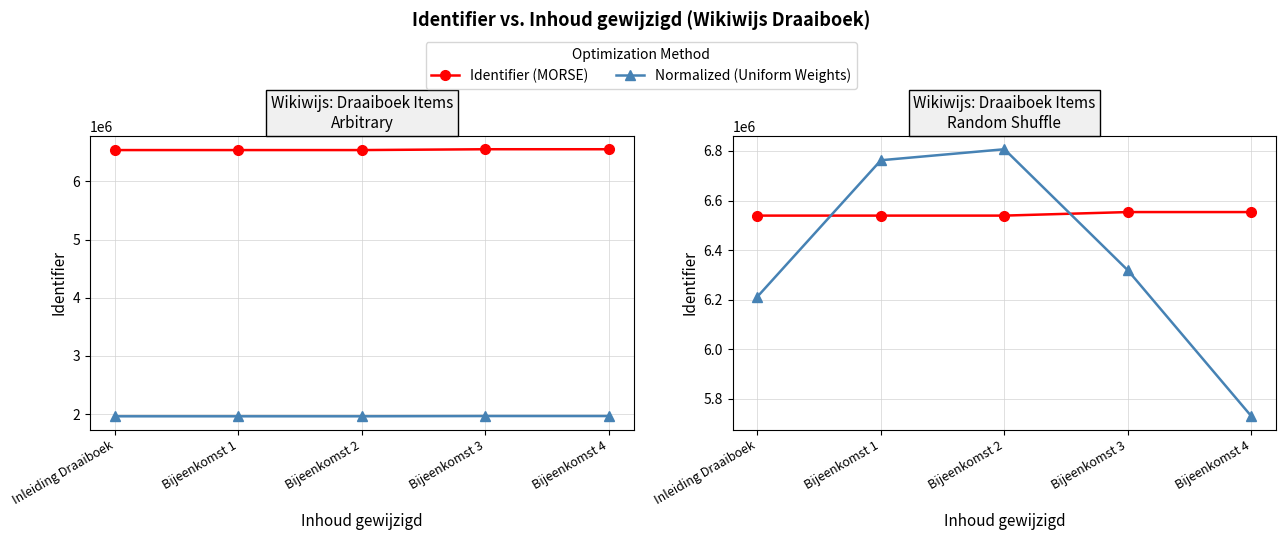

Where does the Identifier (MORSE) series first go above 6539116?

Bijeenkomst 3